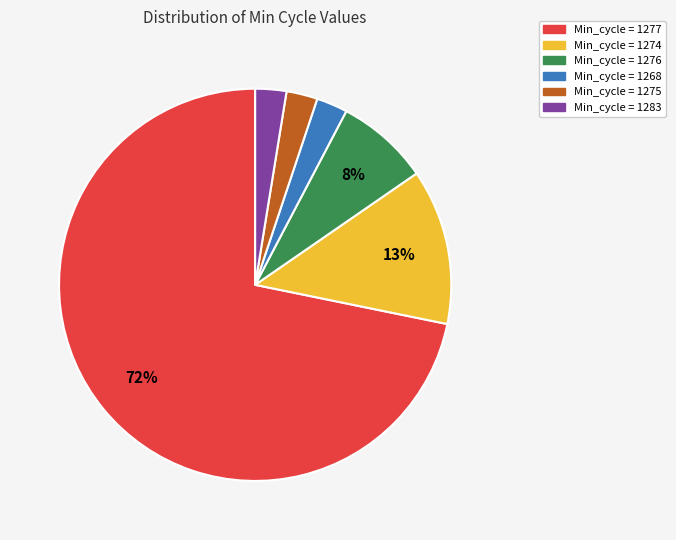

To the nearest percent, what is the difference between the Min_cycle = 1274 and Min_cycle = 1275 slice percentages?

10%